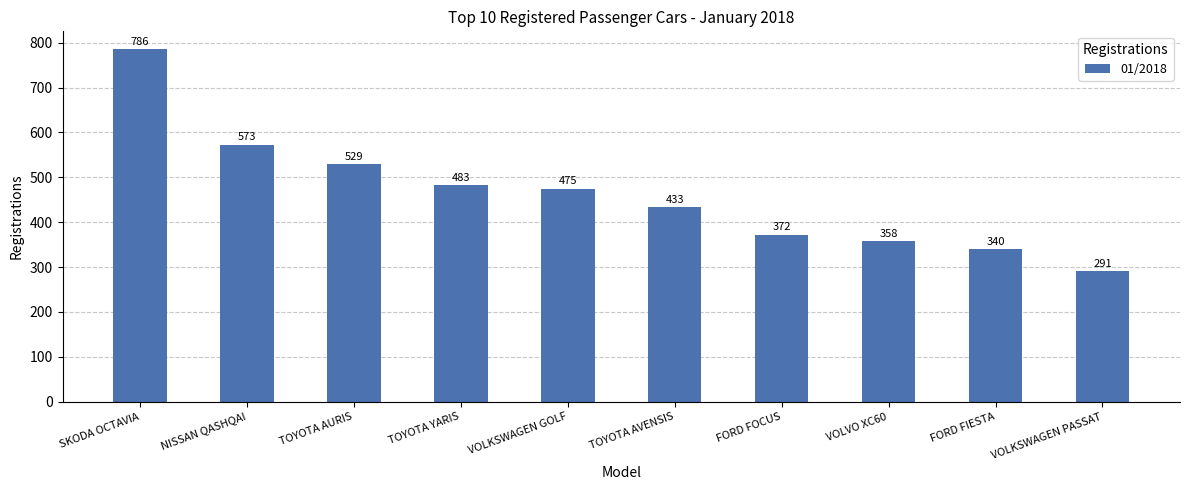

What is the sum of all values?

4640